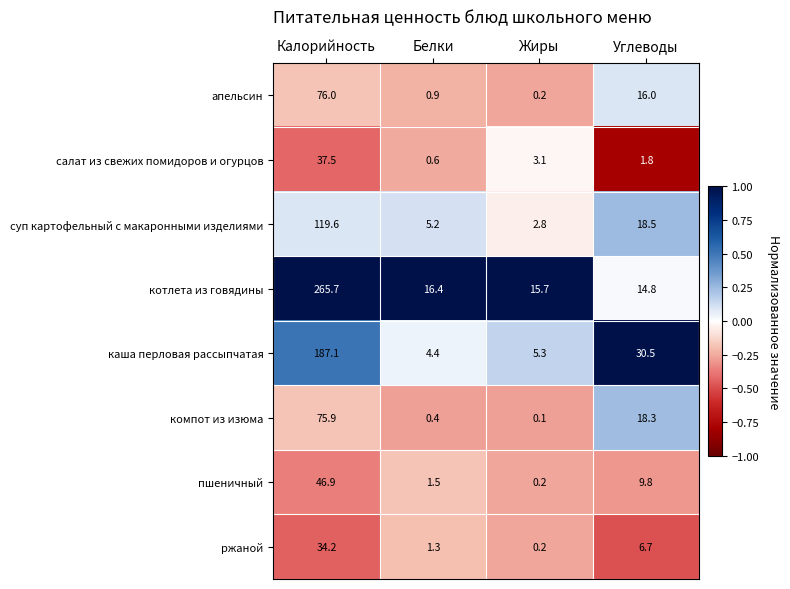

Which category has the highest value in the апельсин series?

Калорийность